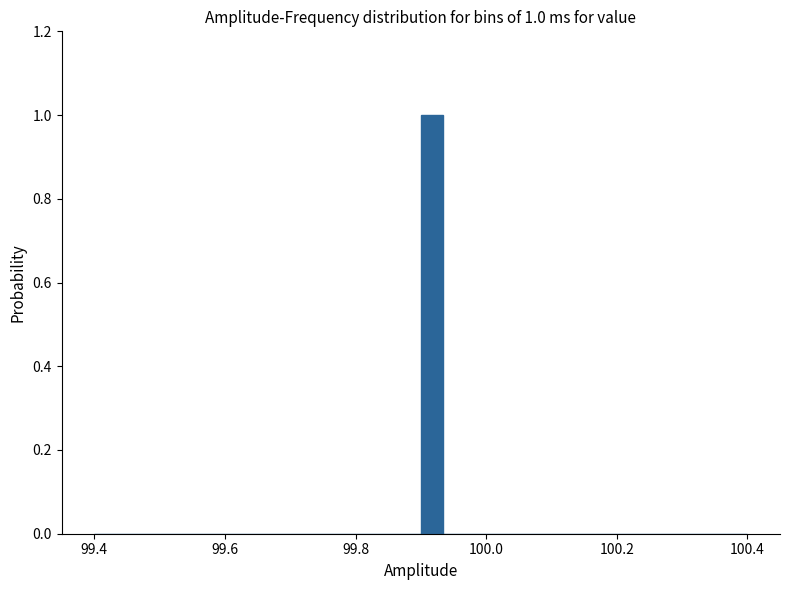

Read against the x-axis, roughly where is the centre of the tallest bar?

99.92